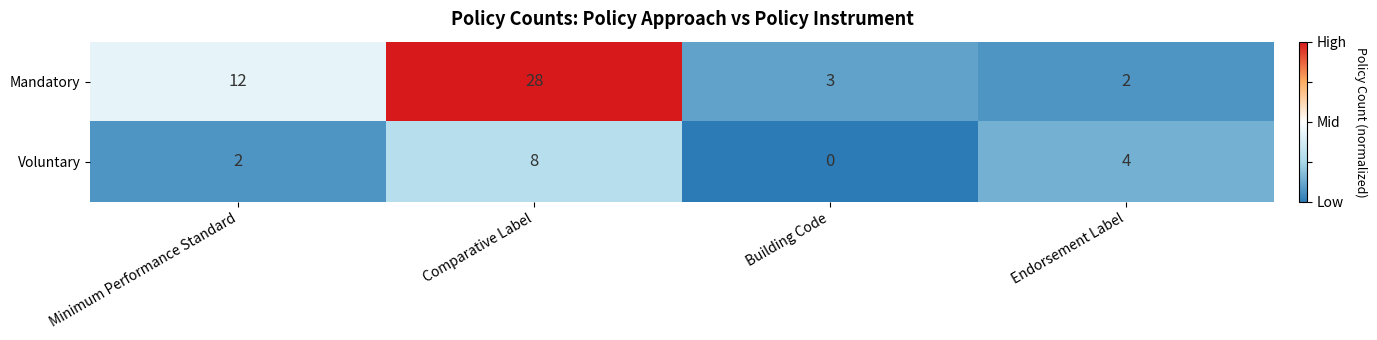

How many values in the Mandatory series are below 12?

2